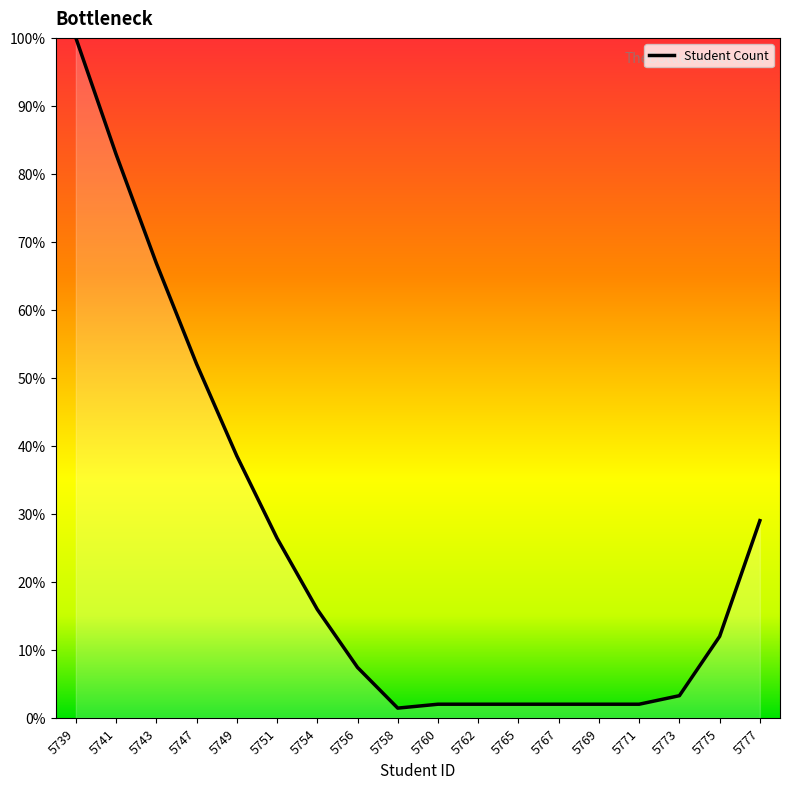

At which label is the value closest to 50?

5747